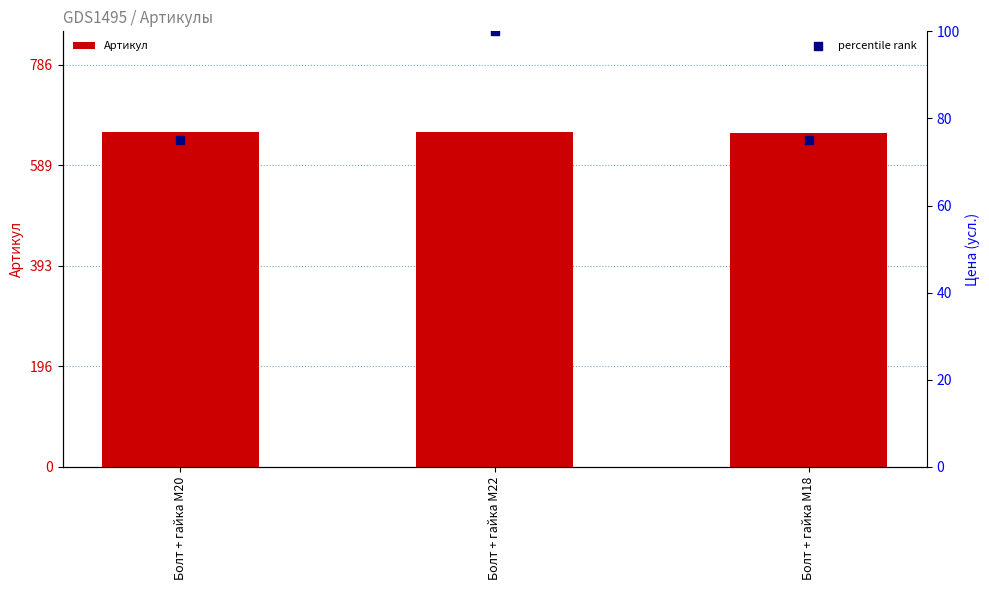

What is the total value across all series at Болт + гайка M18?

728